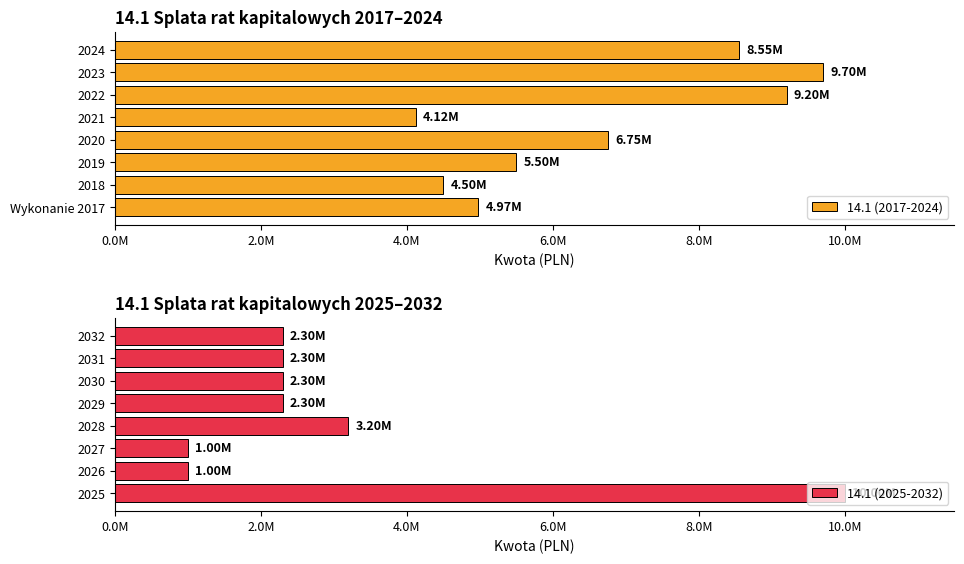

What are all the series names shown in the legend?

14.1 (2017-2024), 14.1 (2025-2032)